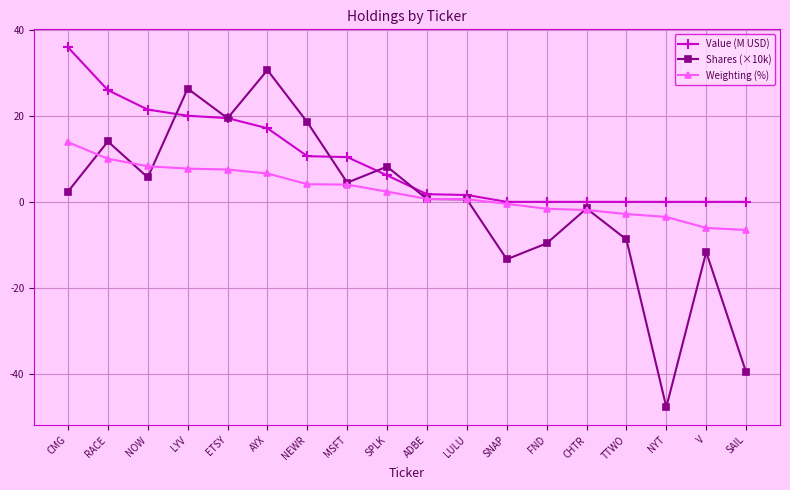

List the series in order of their peak value, lowest first.

Weighting (%), Shares (×10k), Value (M USD)